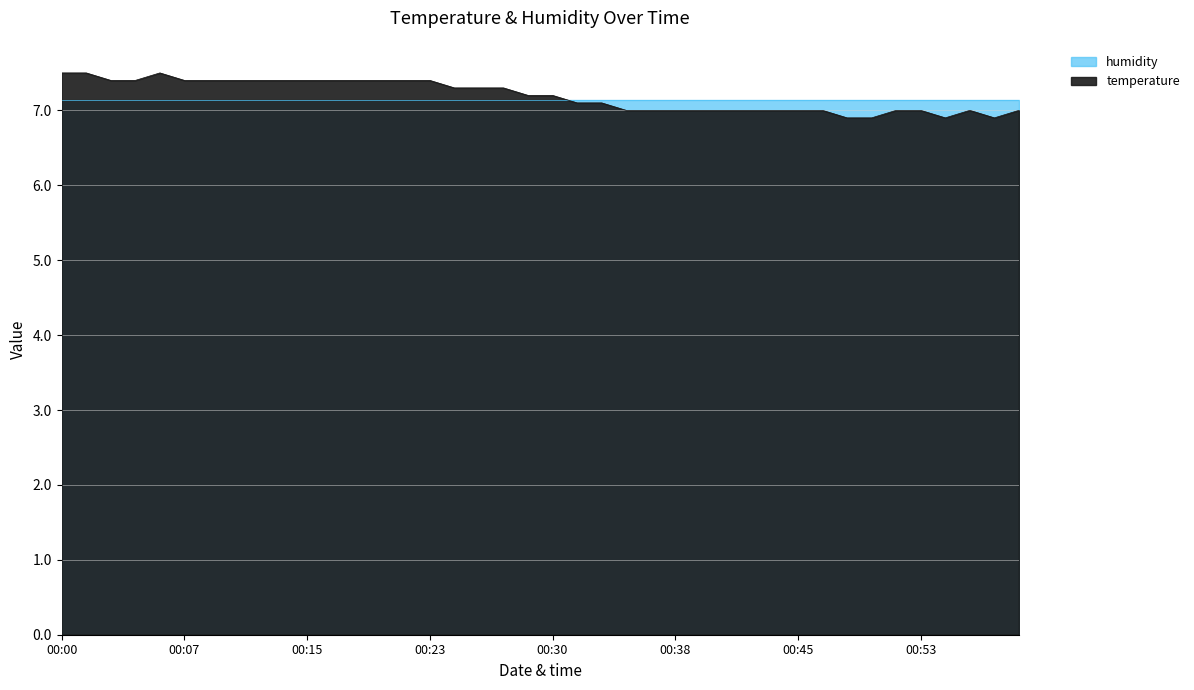

What is the sum of all values?

287.8